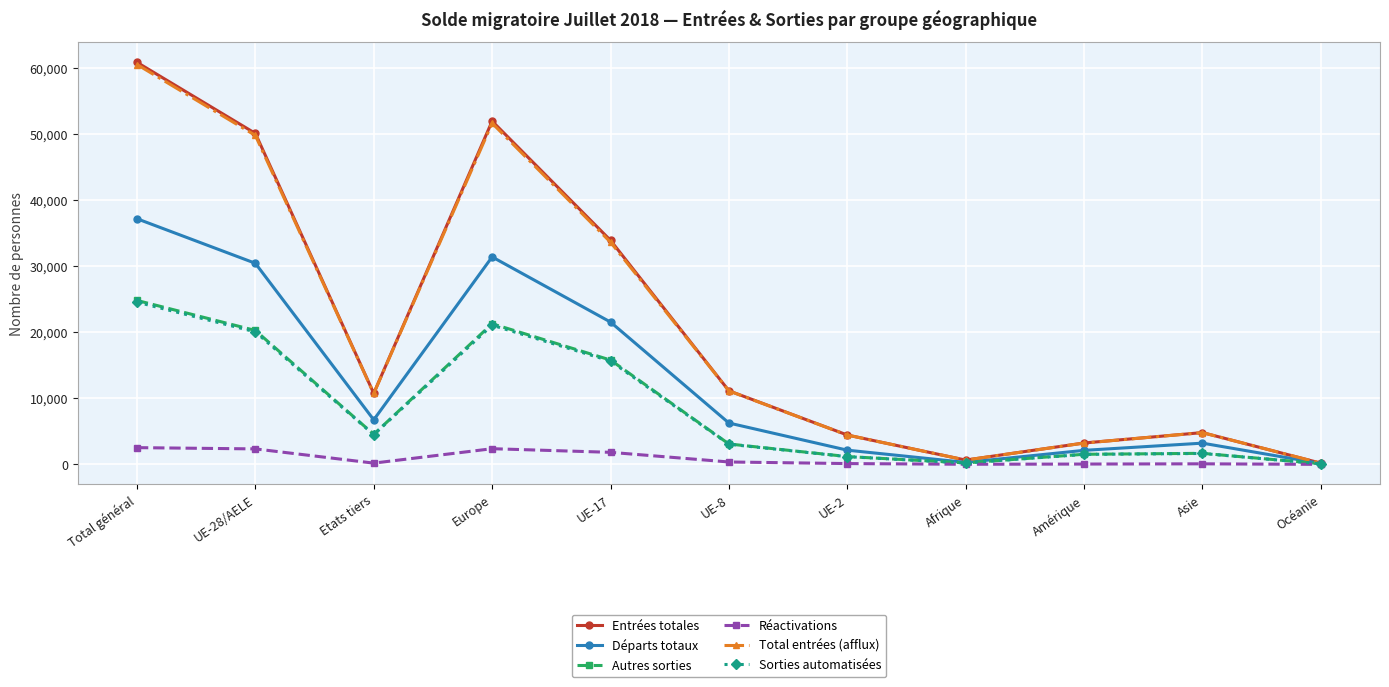

Is the value of Réactivations at Océanie greater than the value of Autres sorties at UE-2?

No